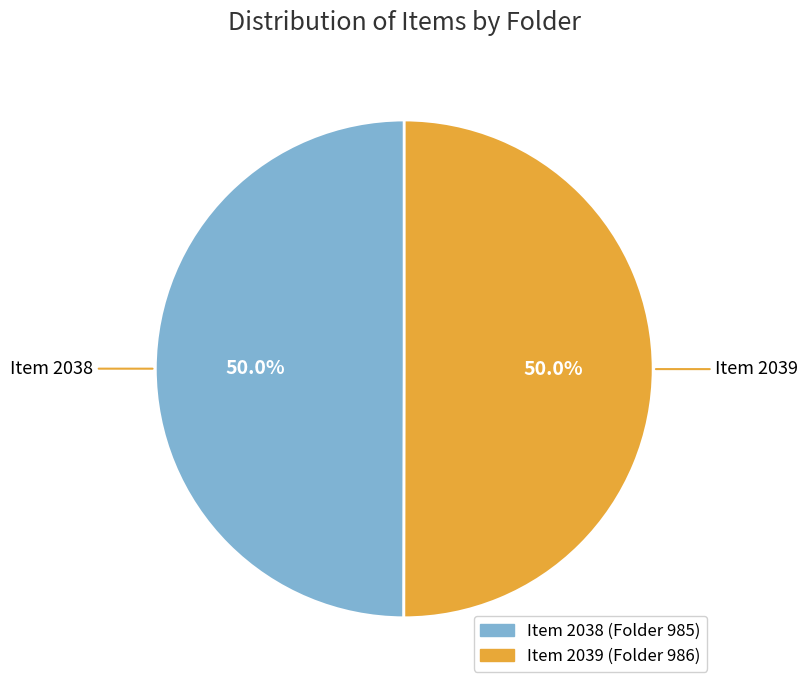

How many segments does this pie chart have?

2